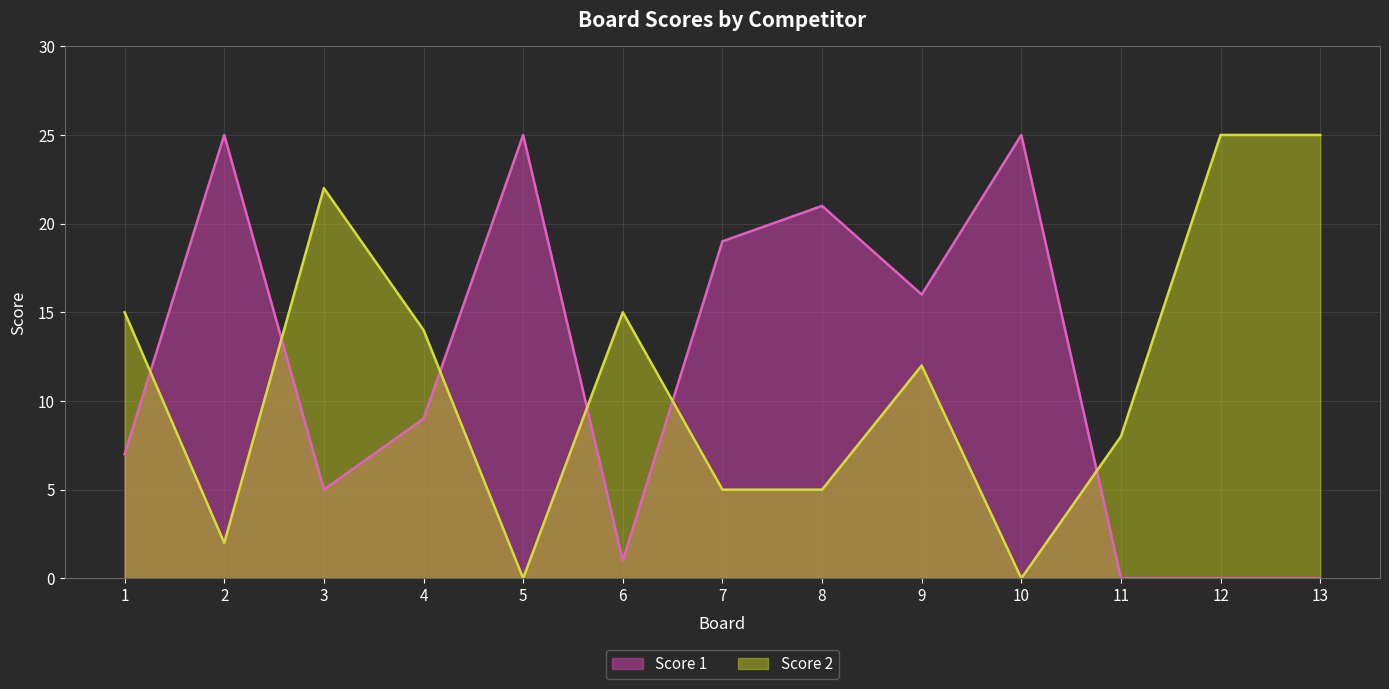

Rank the series by their maximum value, from lowest to highest.

Score 1, Score 2